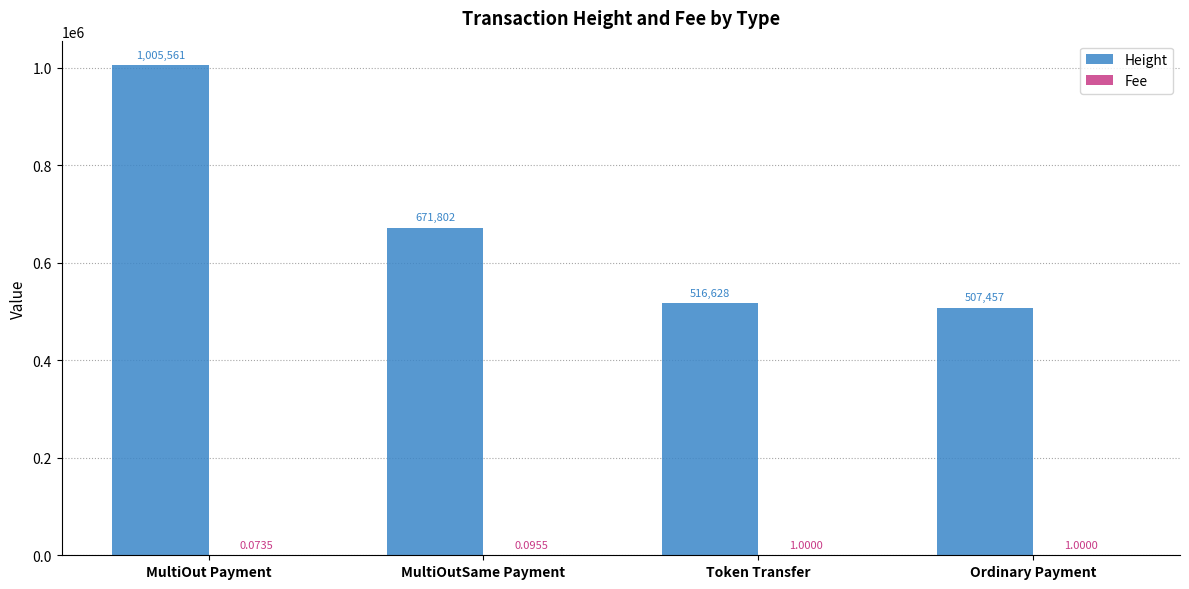

Is it true that Height equals 749041.4 at Token Transfer?

False